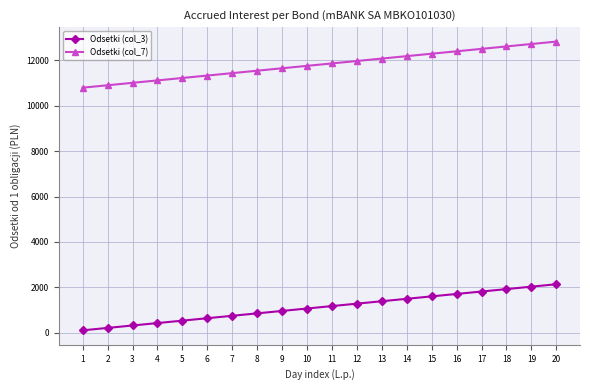

The value of Odsetki (col_3) at 20 is 2137.0. True or false?

True